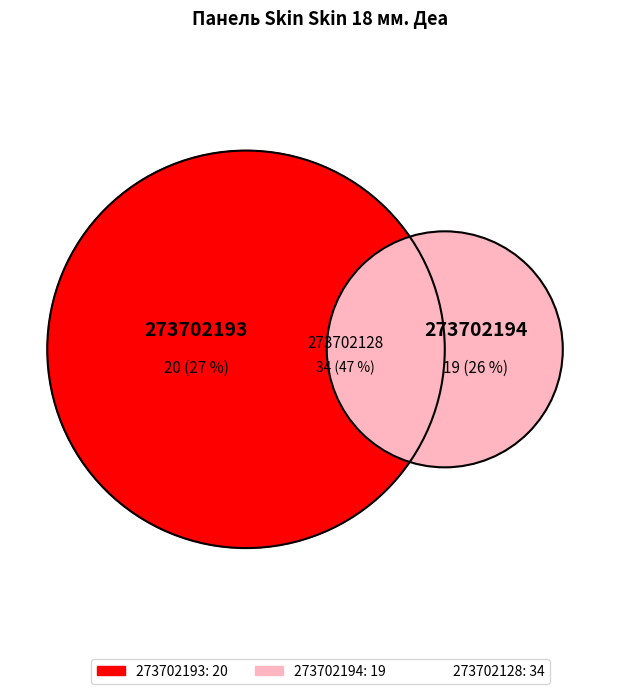

Does 273702193 represent more than half of the total?

No